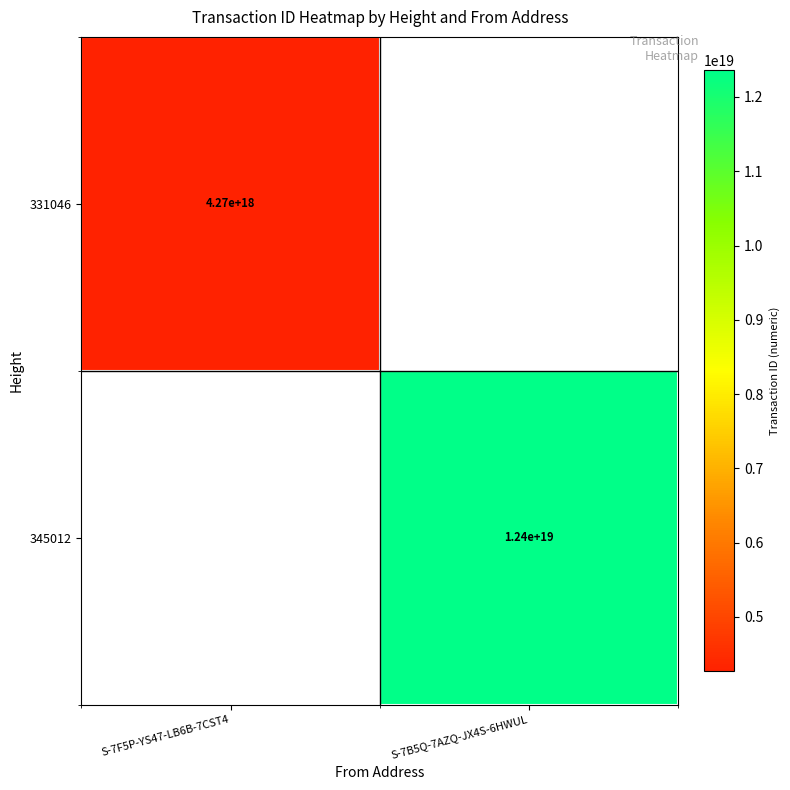

The 345012 series shows 12400000000000000000 at S-7B5Q-7AZQ-JX4S-6HWUL. True or false?

True